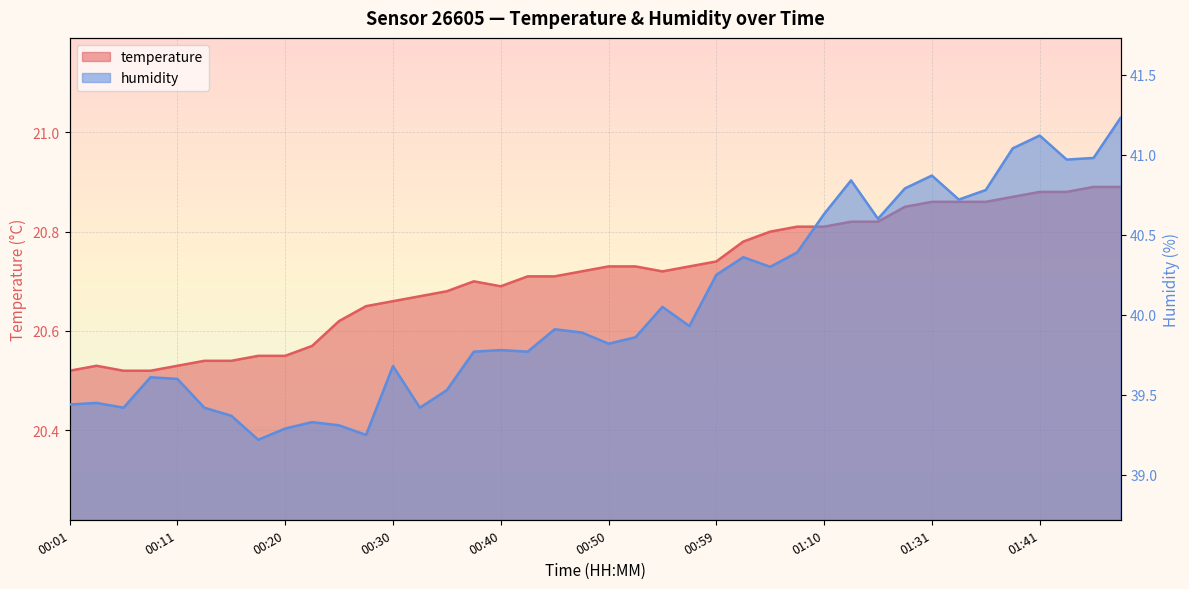

Read the humidity value at 00:35.

39.5